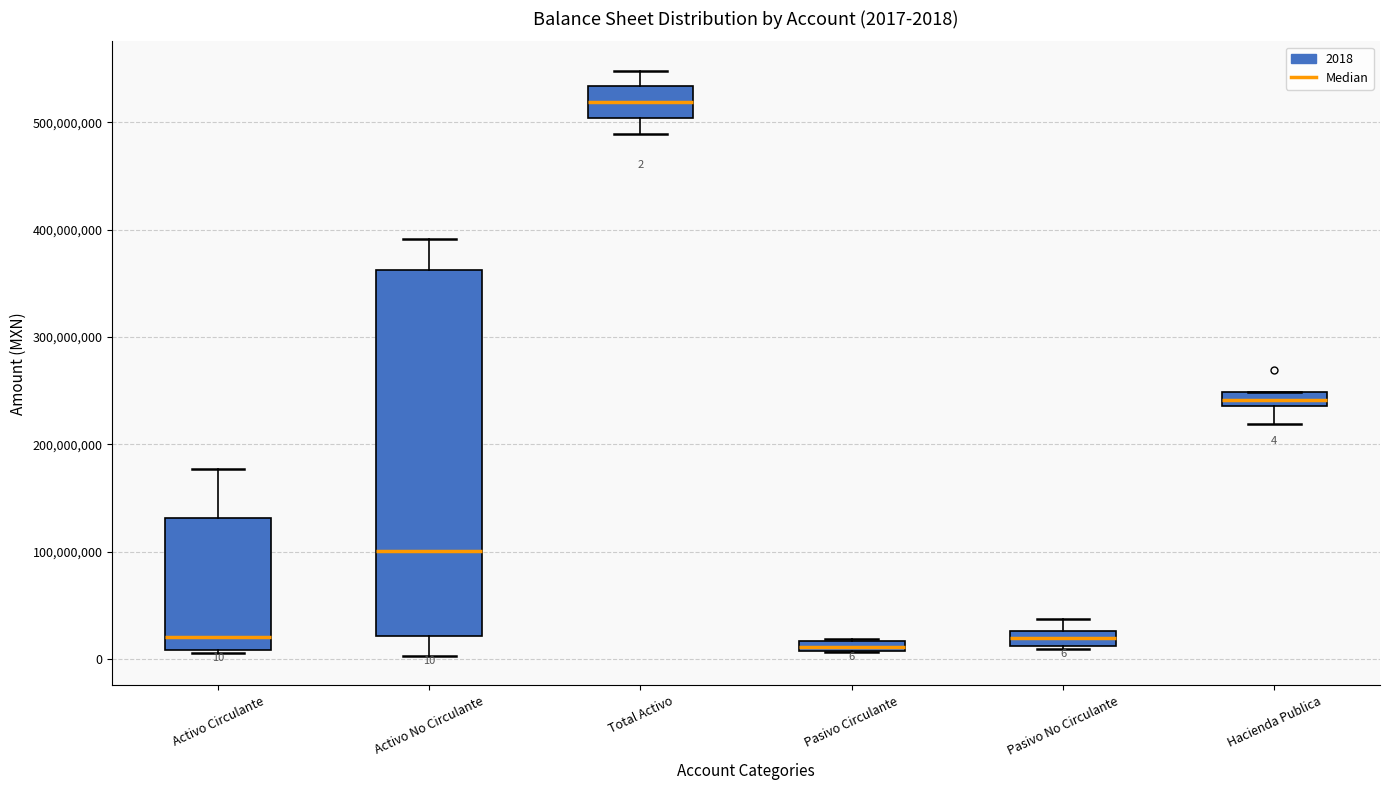

Comparing the boxes themselves (not the whiskers), which one is the tallest?

Activo No Circulante